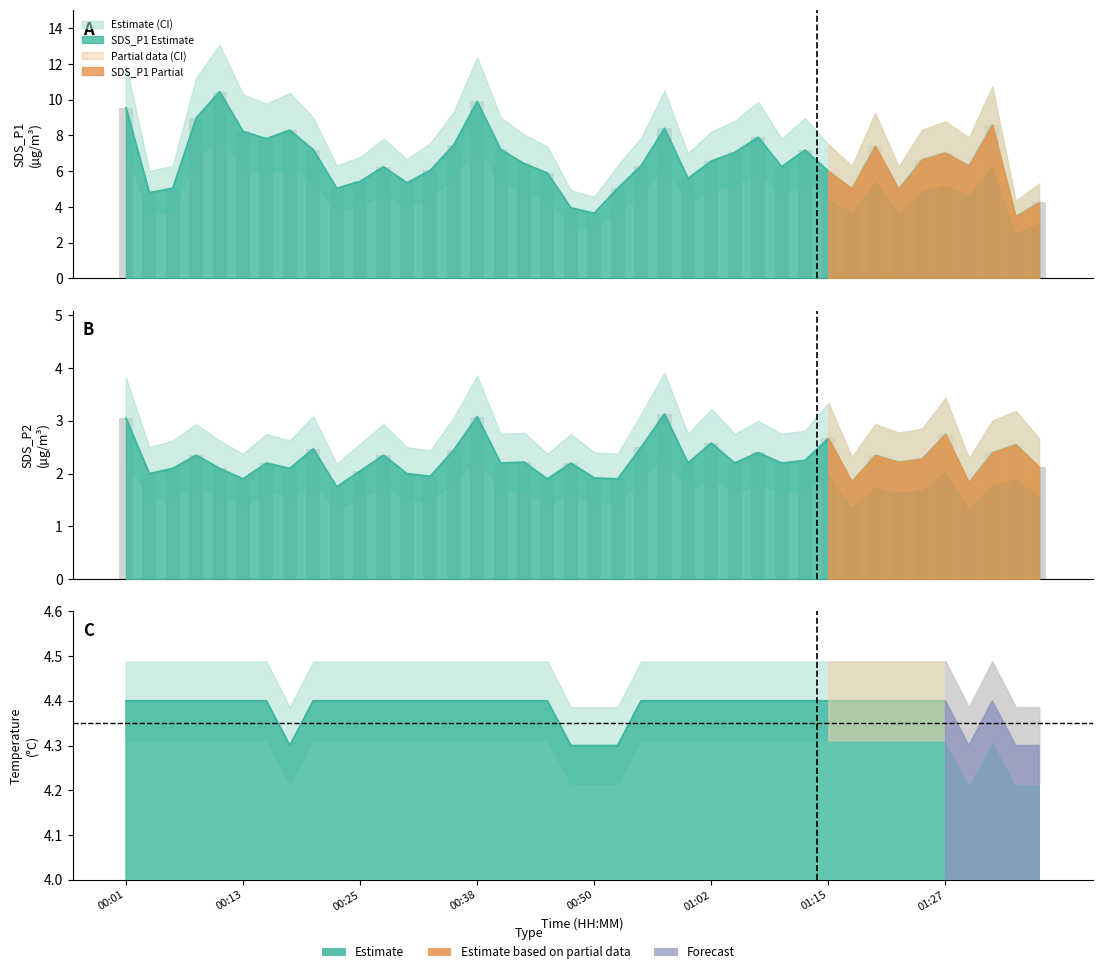

What position from the right is 01:02?

15